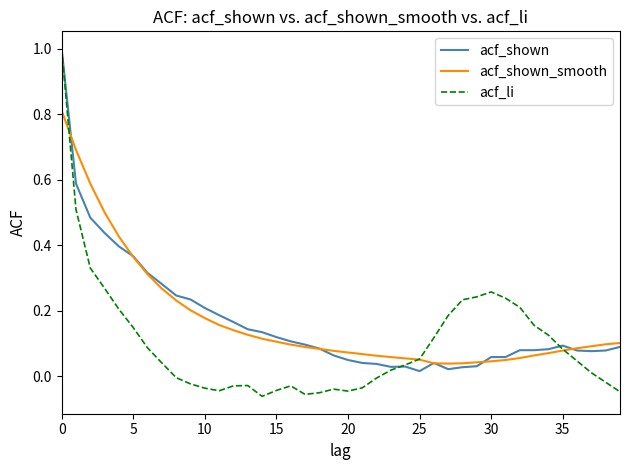

Which series has the largest range (max minus min)?

acf_li